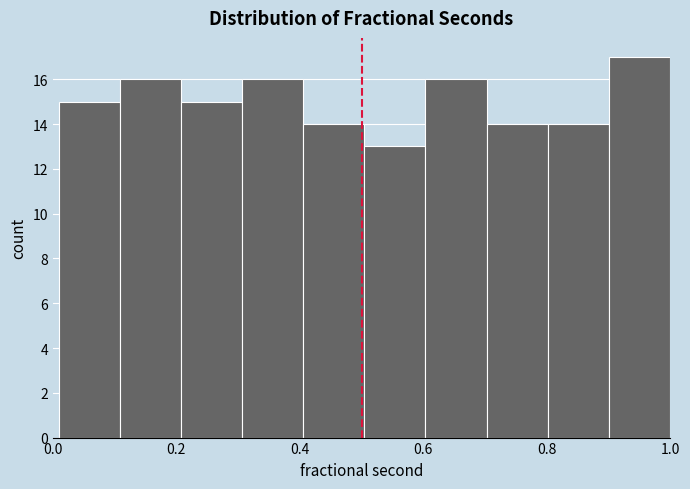

Which range on the x-axis has the tallest bar?

0.9 to 1.0